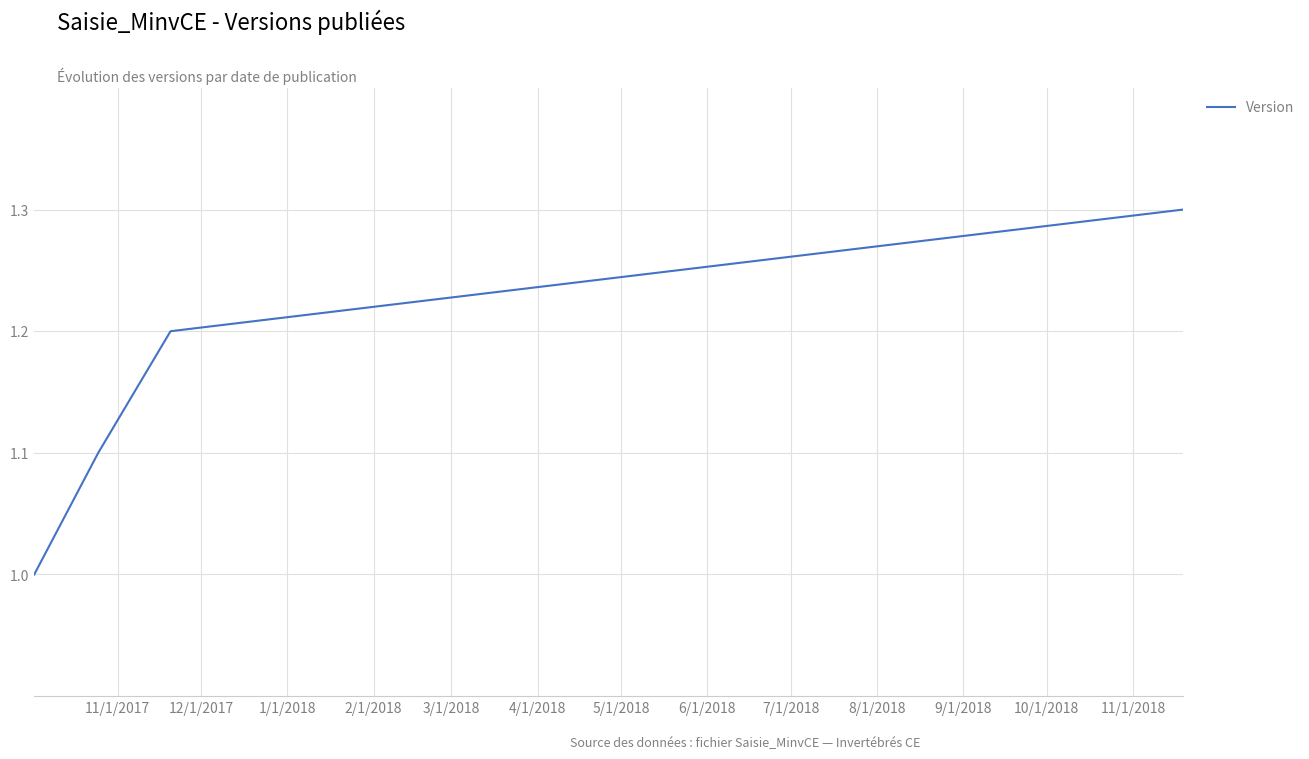

What is the maximum value shown in the chart?

1.3